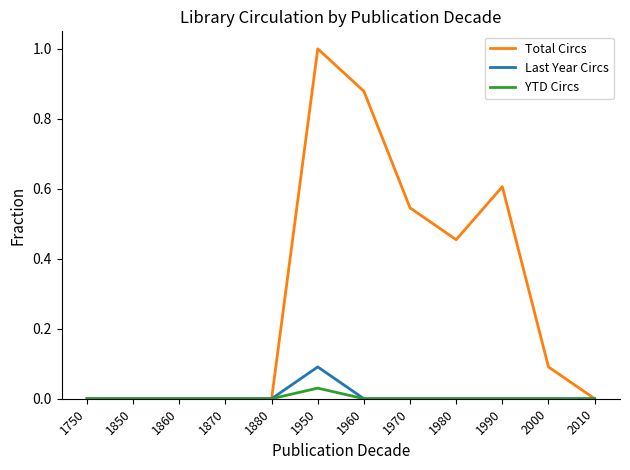

Which series has the largest total across all categories?

Total Circs